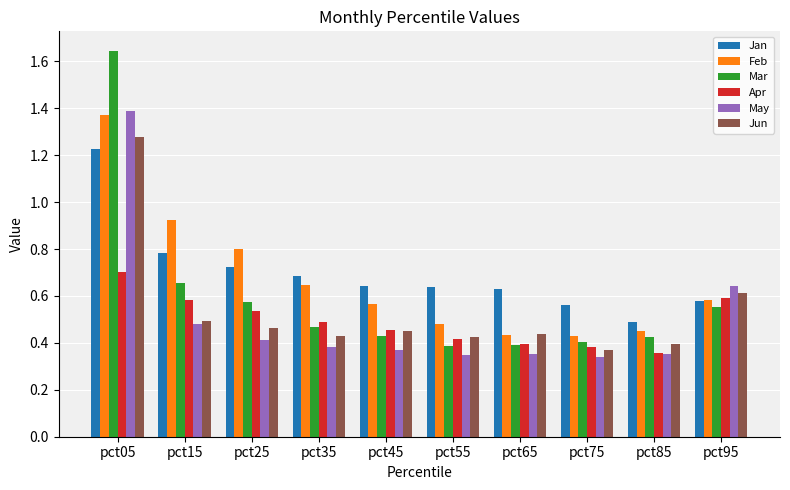

What are all the series names shown in the legend?

Jan, Feb, Mar, Apr, May, Jun